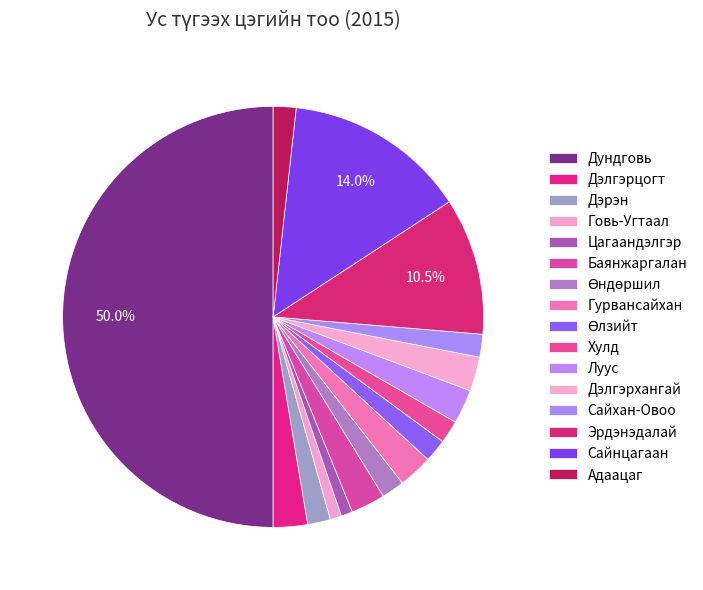

Which slice is the largest?

Дундговь